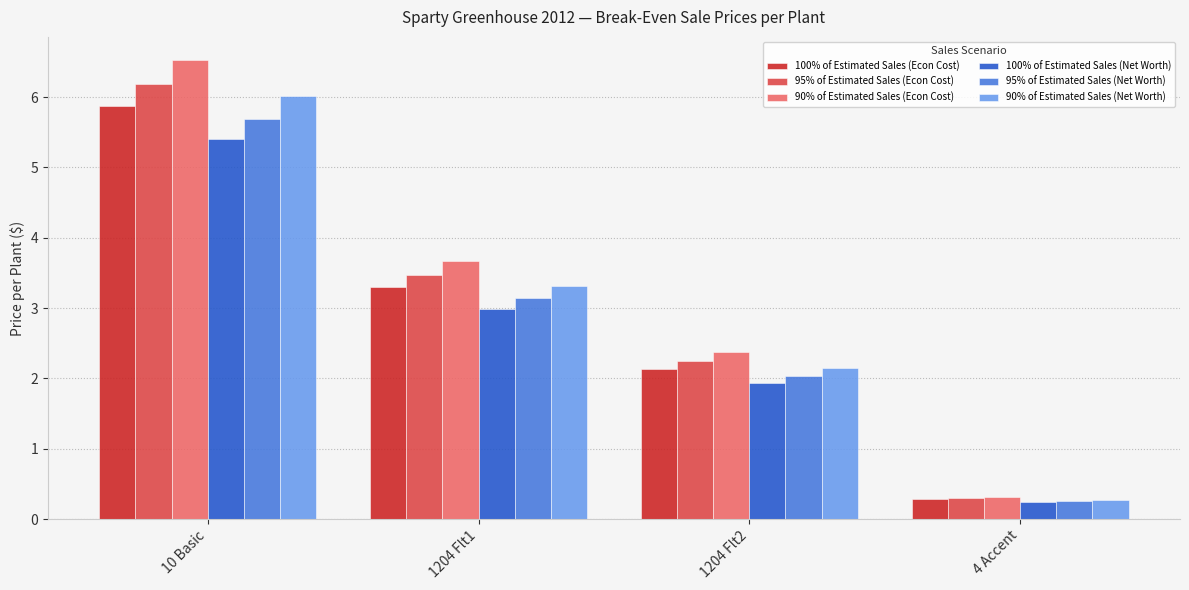

Rank the categories by 90% of Estimated Sales (Net Worth) value from lowest to highest.

4 Accent, 1204 Flt2, 1204 Flt1, 10 Basic